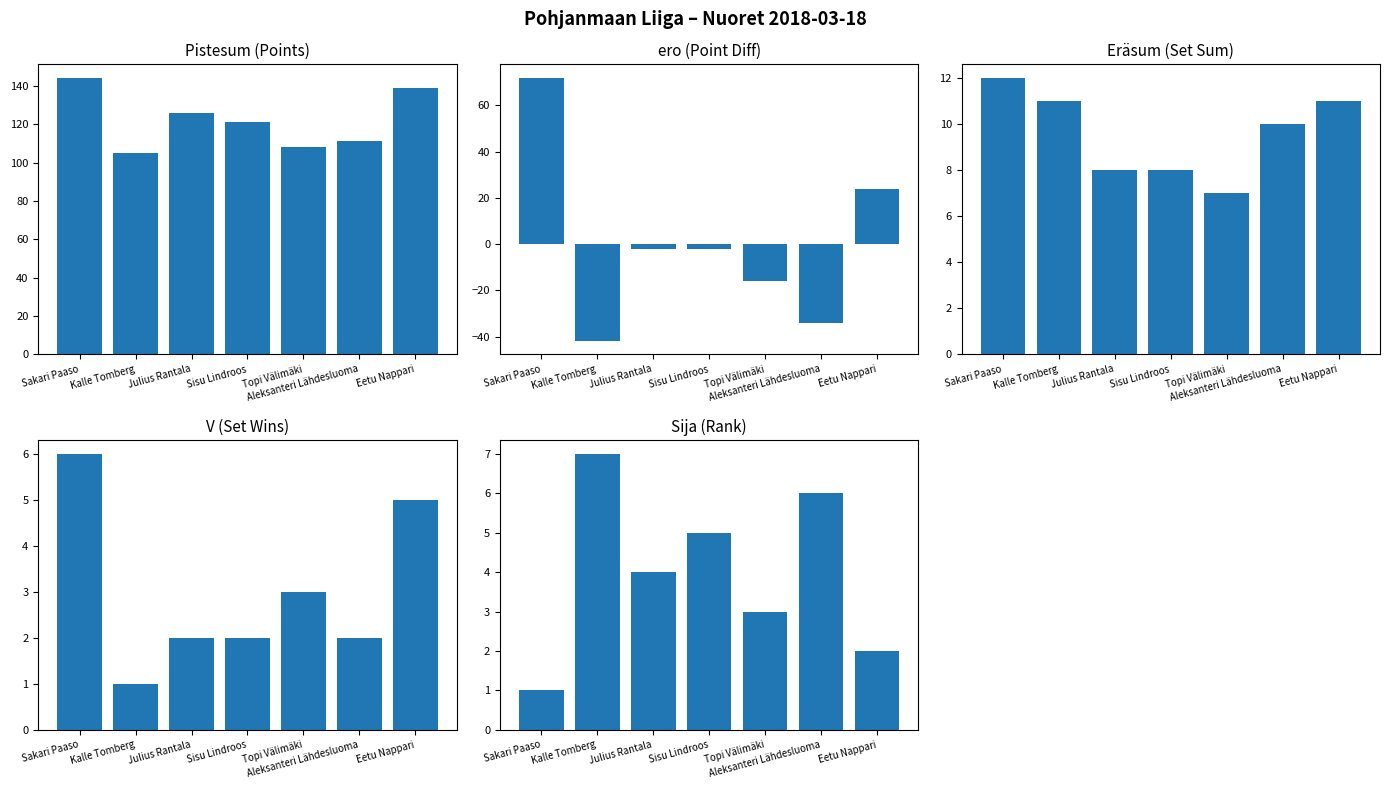

The Pistesum series shows 158 at Kalle Tomberg. True or false?

False